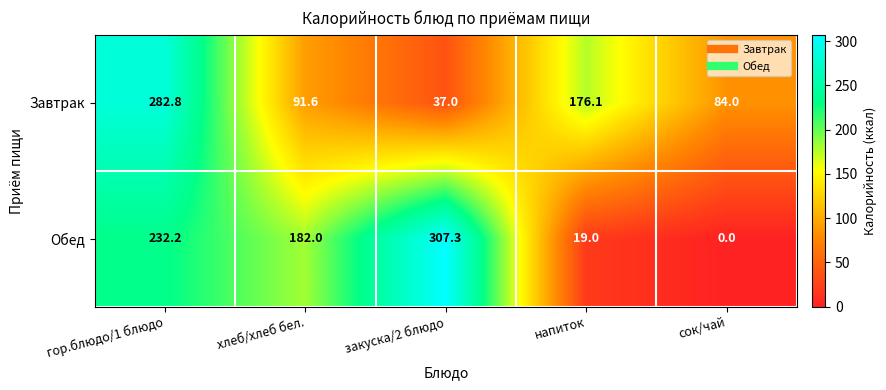

How many values in the Завтрак series are below 91?

2